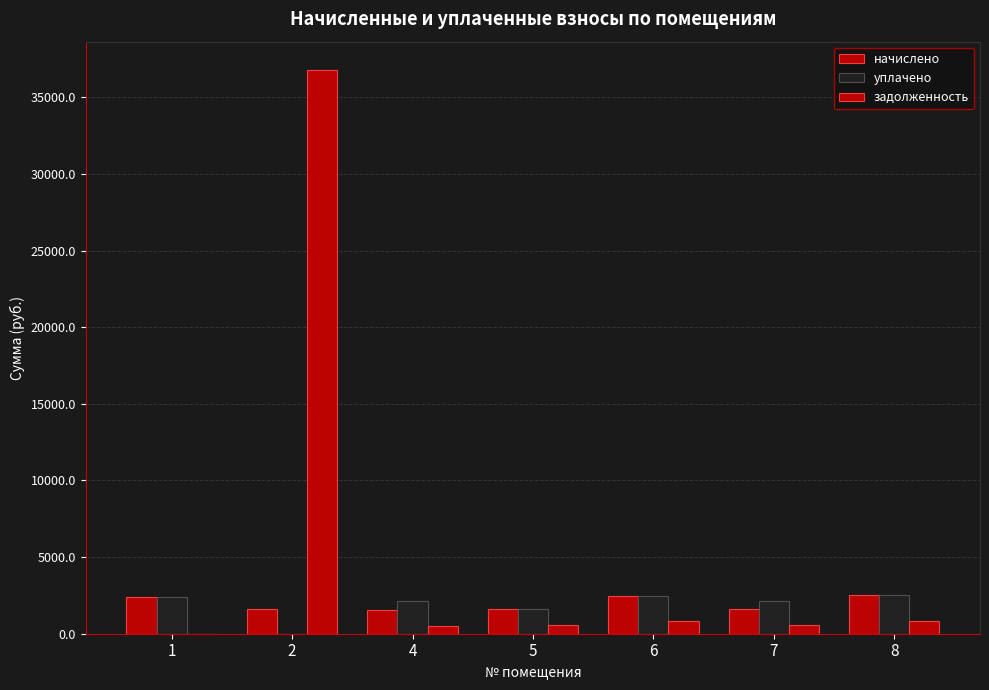

The value of начислено at 6 is 1375.5. True or false?

False